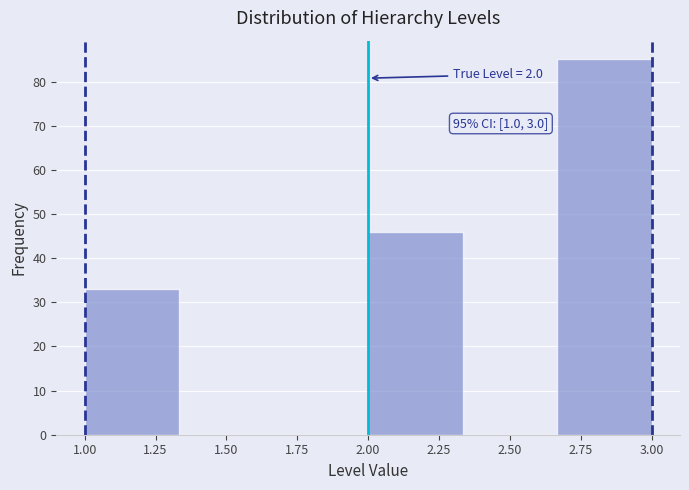

Which range on the x-axis has the tallest bar?

2.65 to 3.00